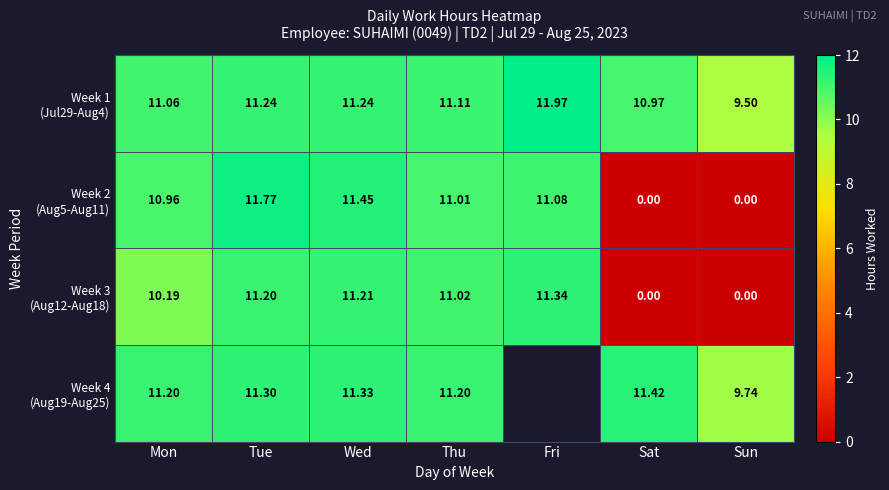

What is the spread (max minus min) of values at Sun?

9.7